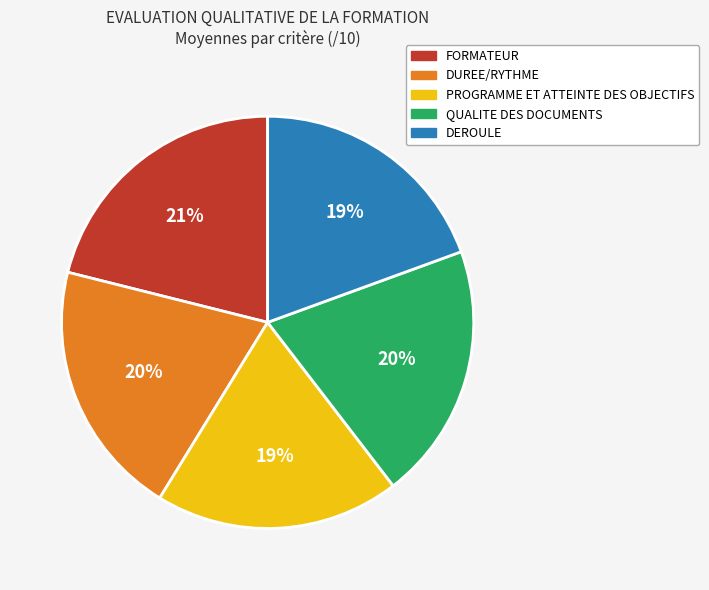

How many segments does this pie chart have?

5